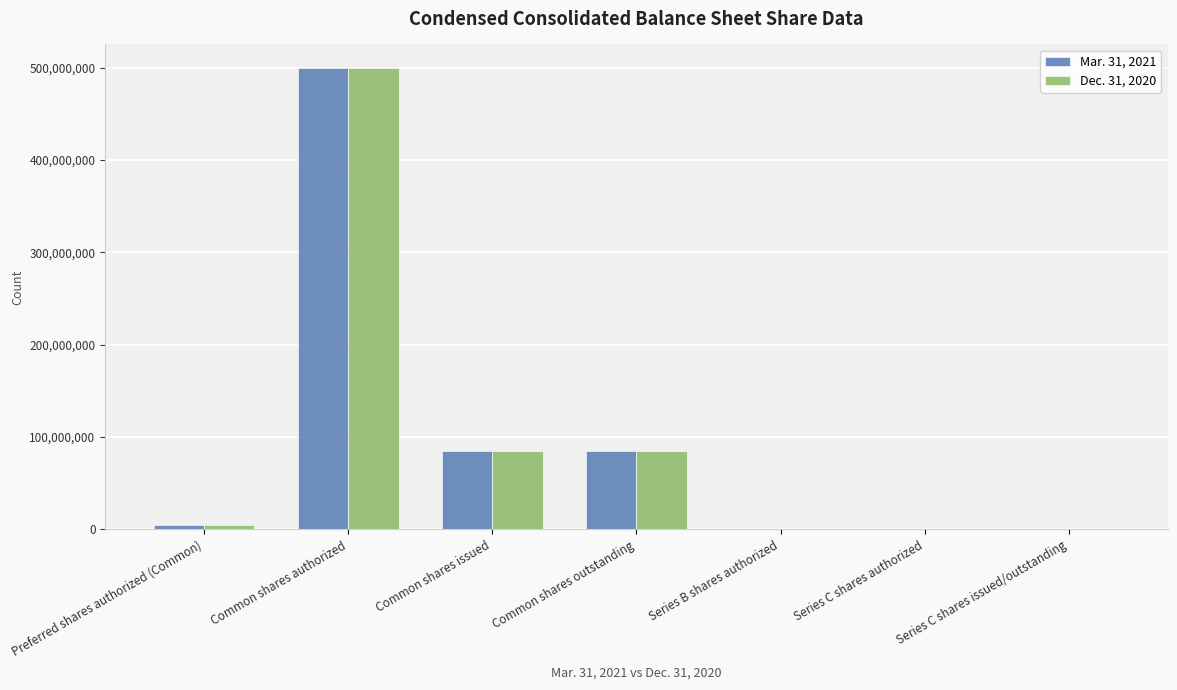

The value of Dec. 31, 2020 at Common shares authorized is 157934694. True or false?

False